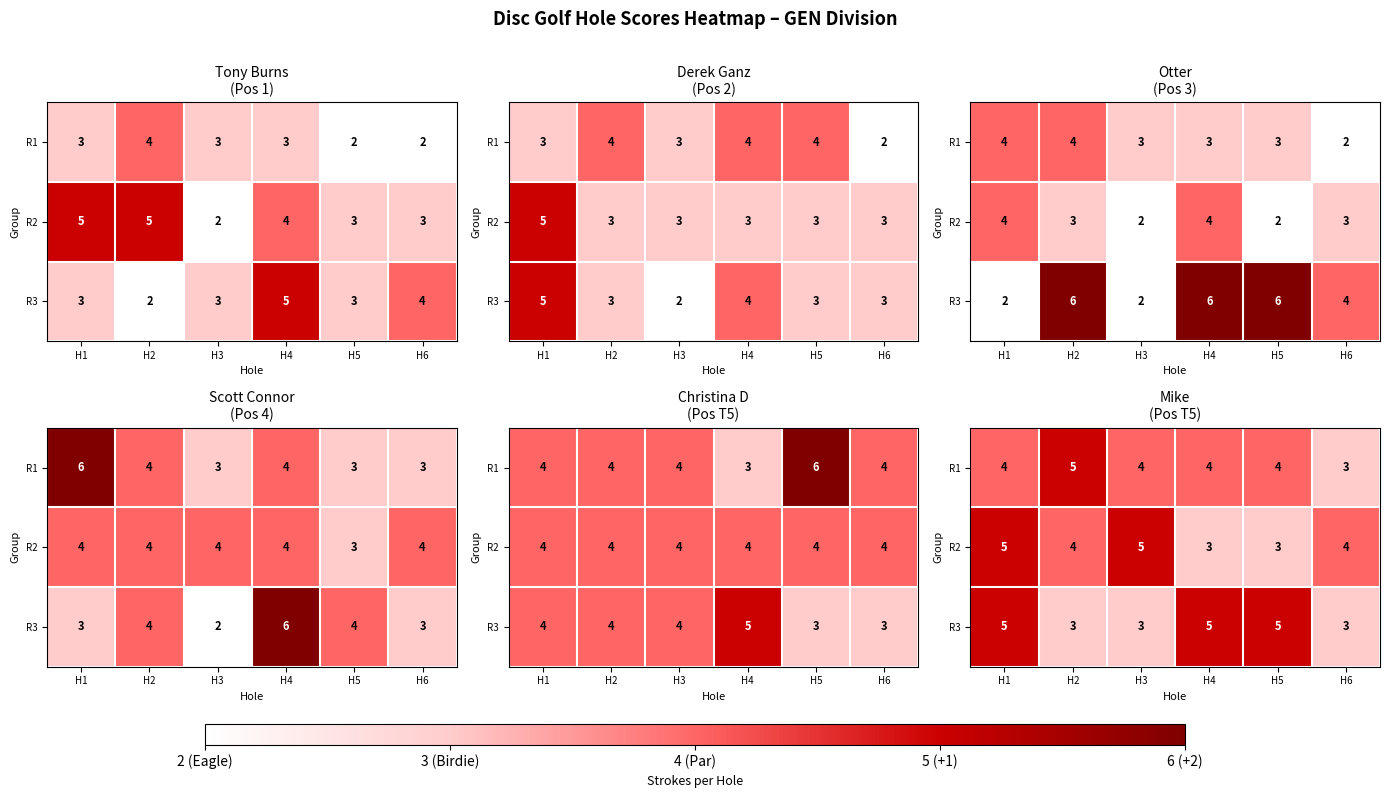

What is the difference between the highest and lowest values at H1?

1